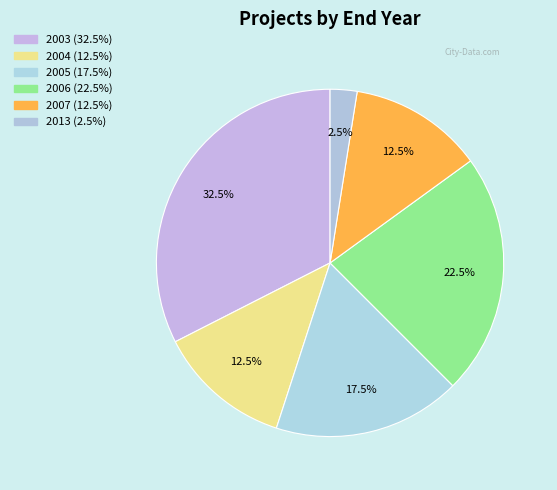

Which slice is the largest?

2003